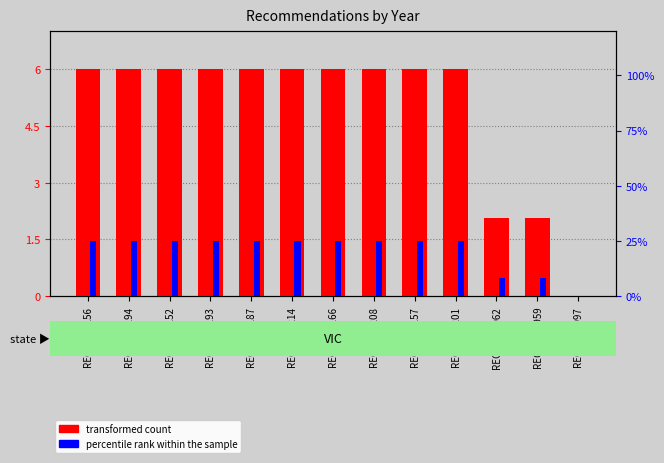

Which category has the highest value across all series?

REC181-0156